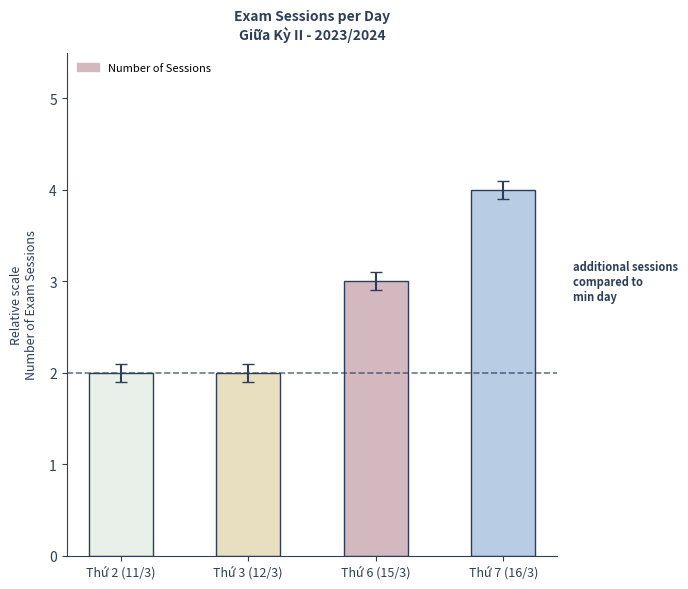

Does the chart contain any negative values?

No